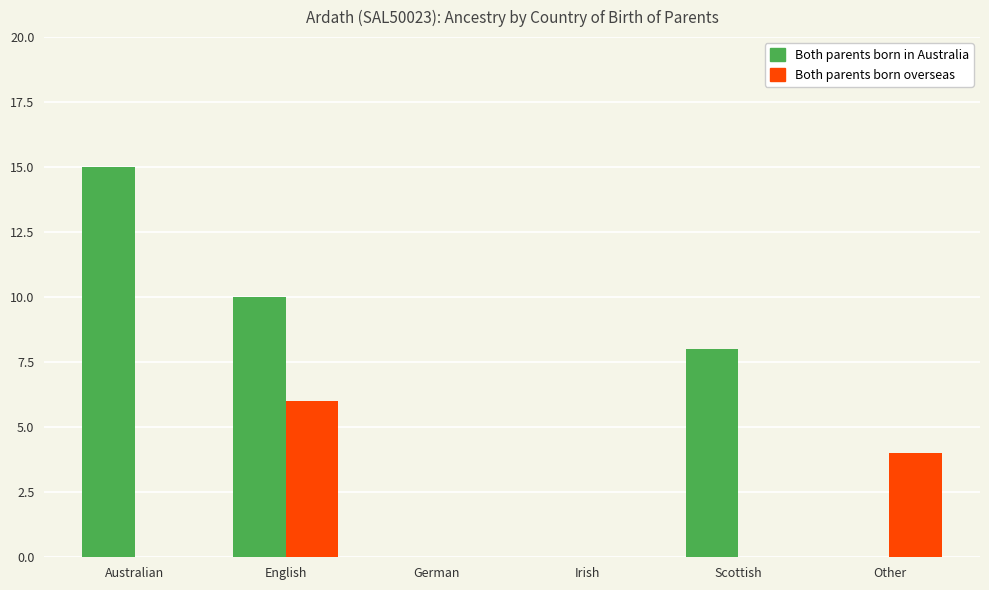

What is the average value of the Both parents born in Australia series?

6